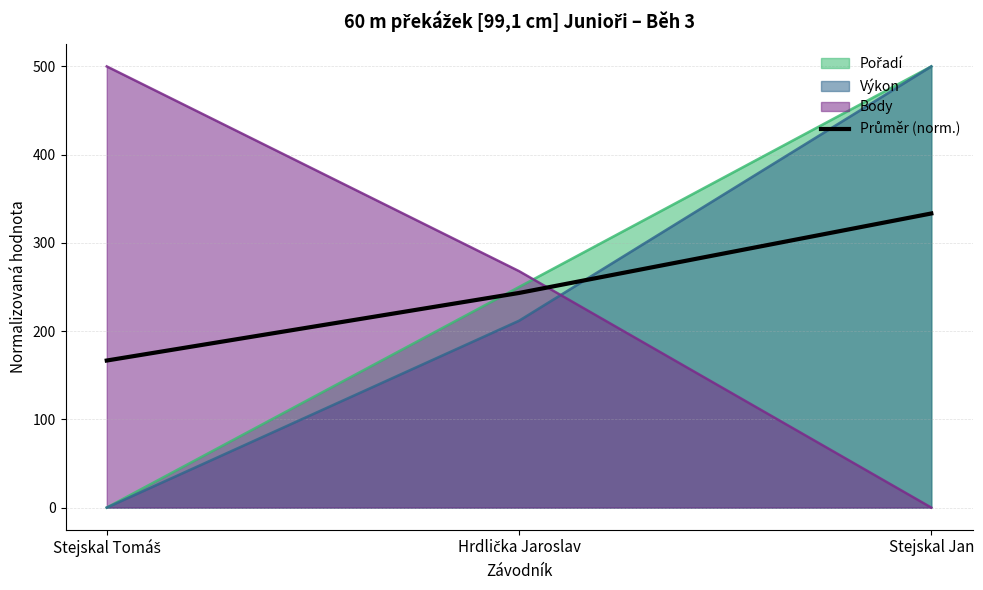

How many lines are shown in the chart?

4